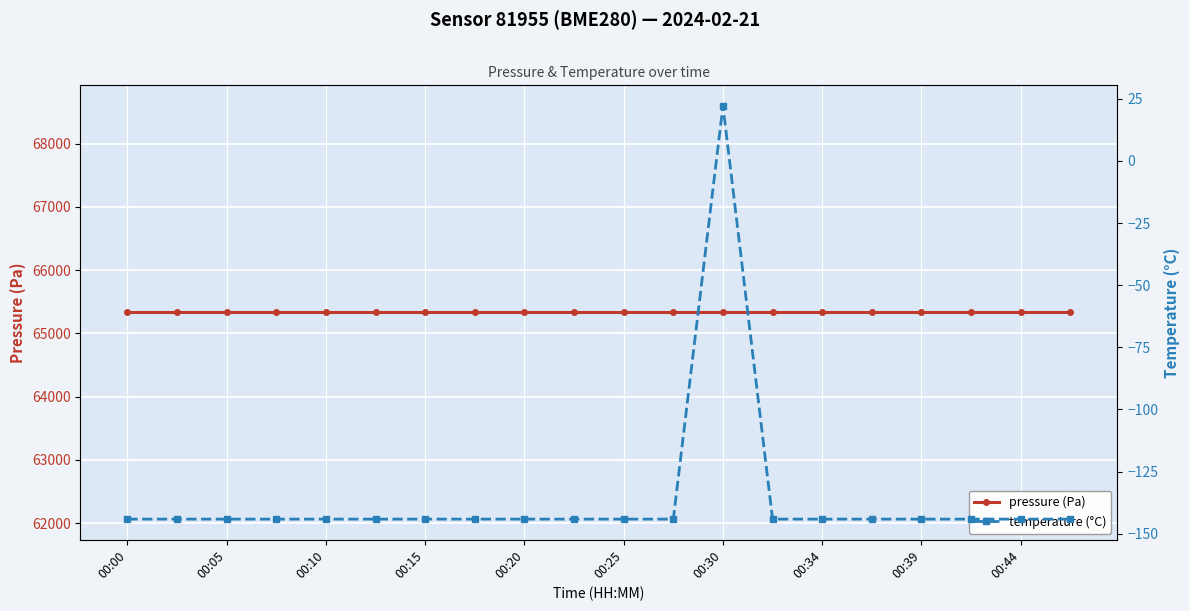

Rank the series at 00:15 from lowest to highest value.

temperature (°C), pressure (Pa)